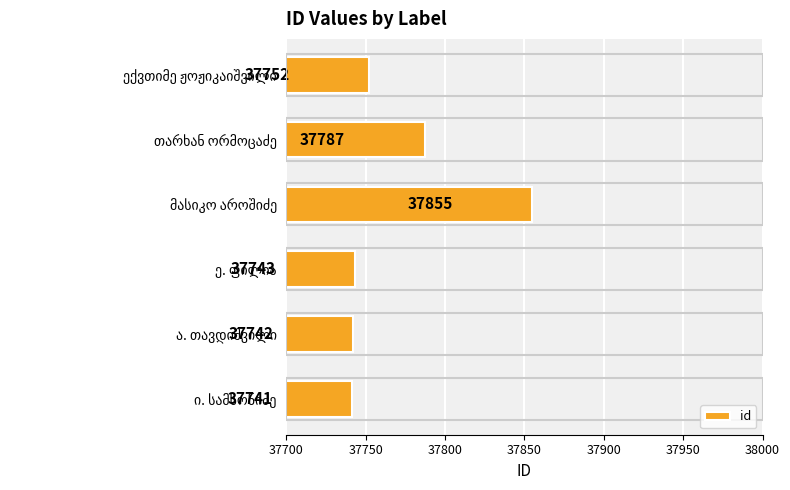

Count the number of categories in the chart.

6